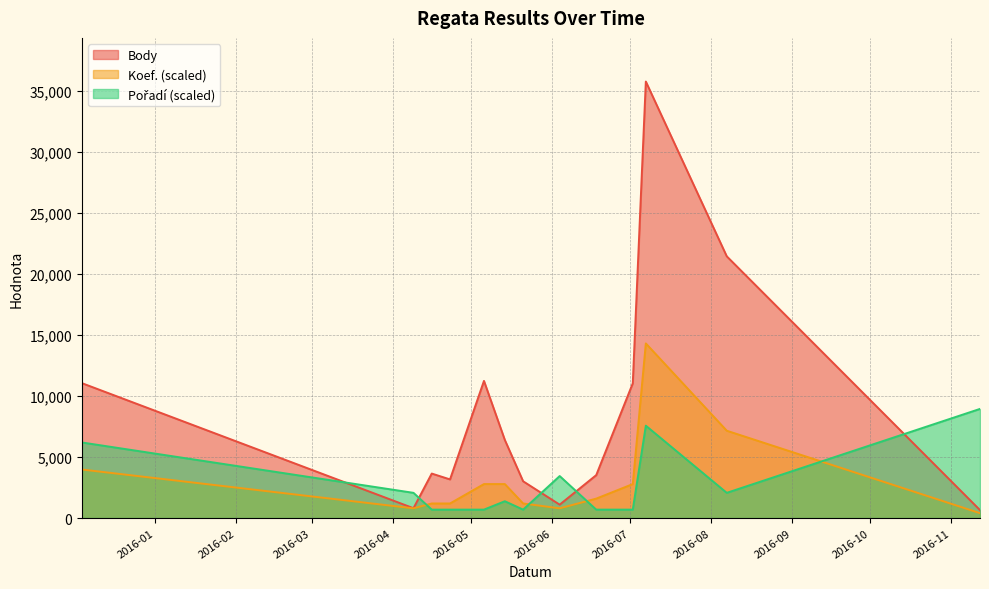

In Body, how many points are higher than both neighbors (excluding endpoints)?

3